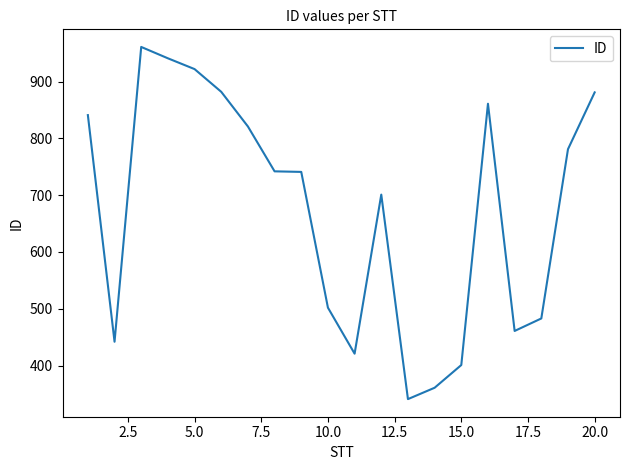

What is the greatest value displayed?

961